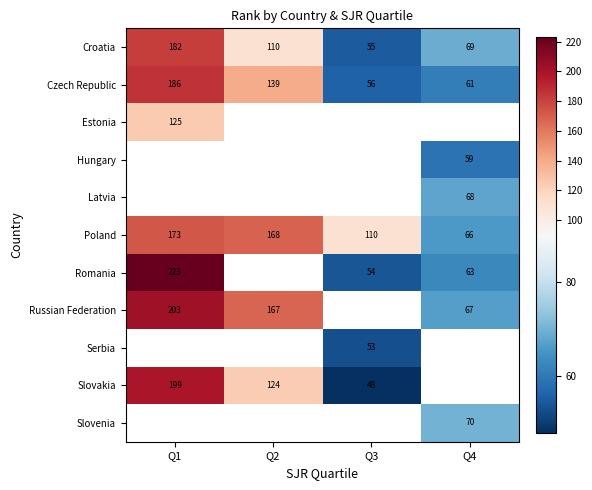

List the labels in order of Czech Republic value, smallest first.

Q3, Q4, Q2, Q1